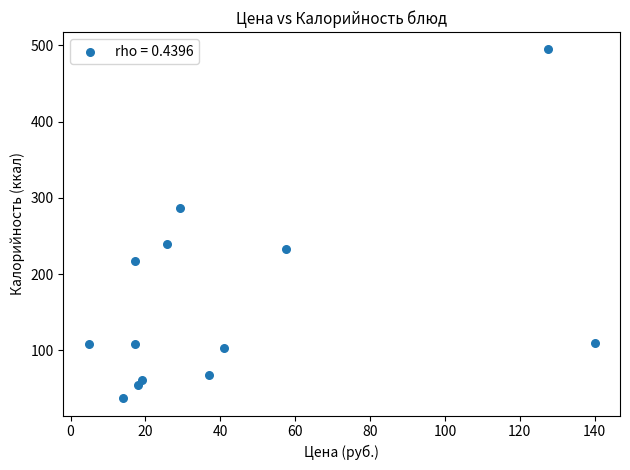

What is the range of X values (max minus min)?

135.2